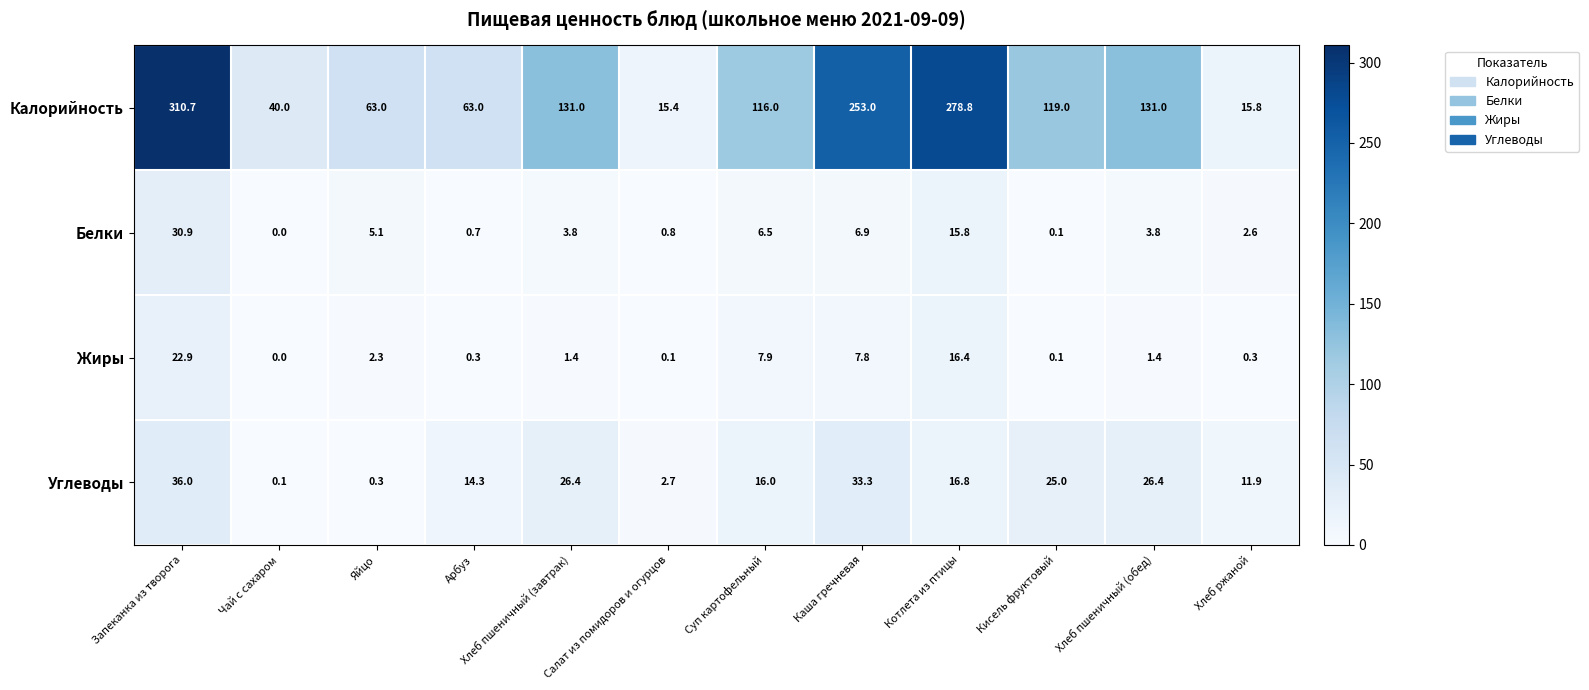

What is the difference between the highest and lowest values at Арбуз?

62.7